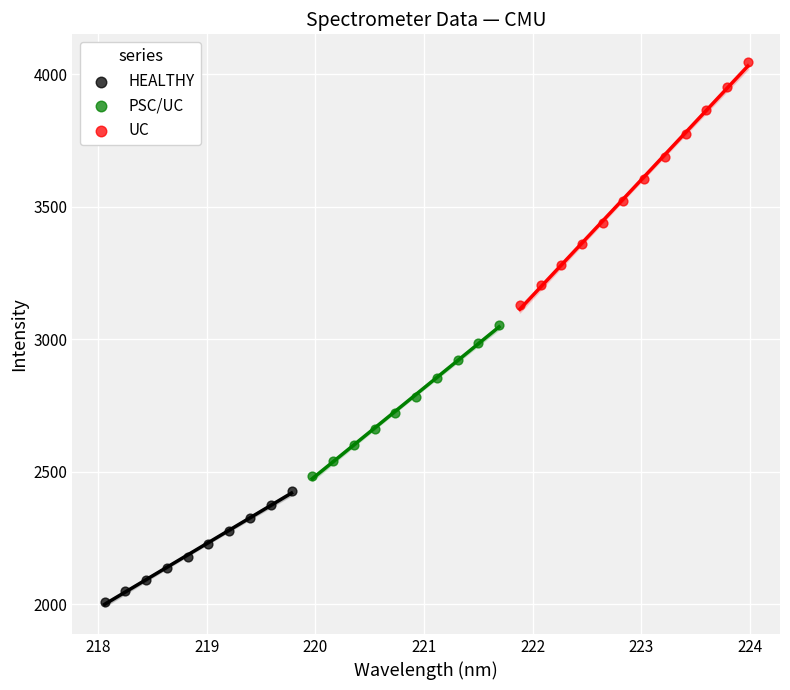

Which series reaches the minimum Y coordinate?

HEALTHY